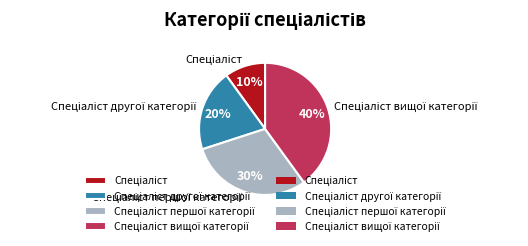

To the nearest percent, what is the difference between the largest and smallest slice percentages?

30%